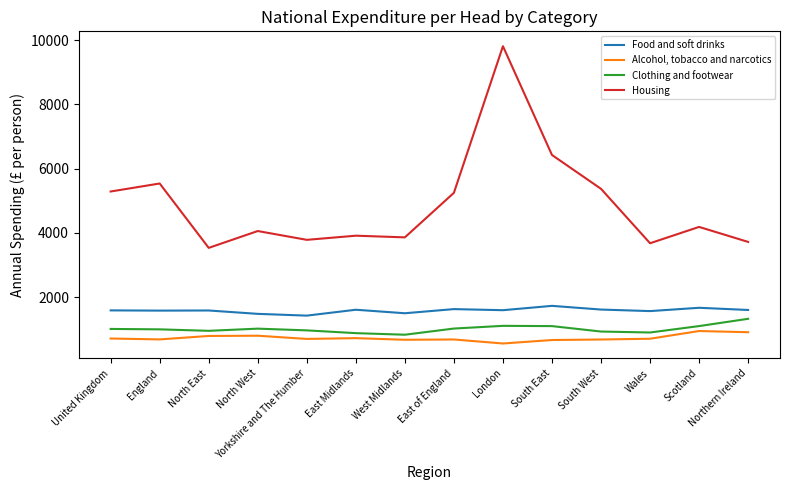

Which series has the largest total across all categories?

Housing